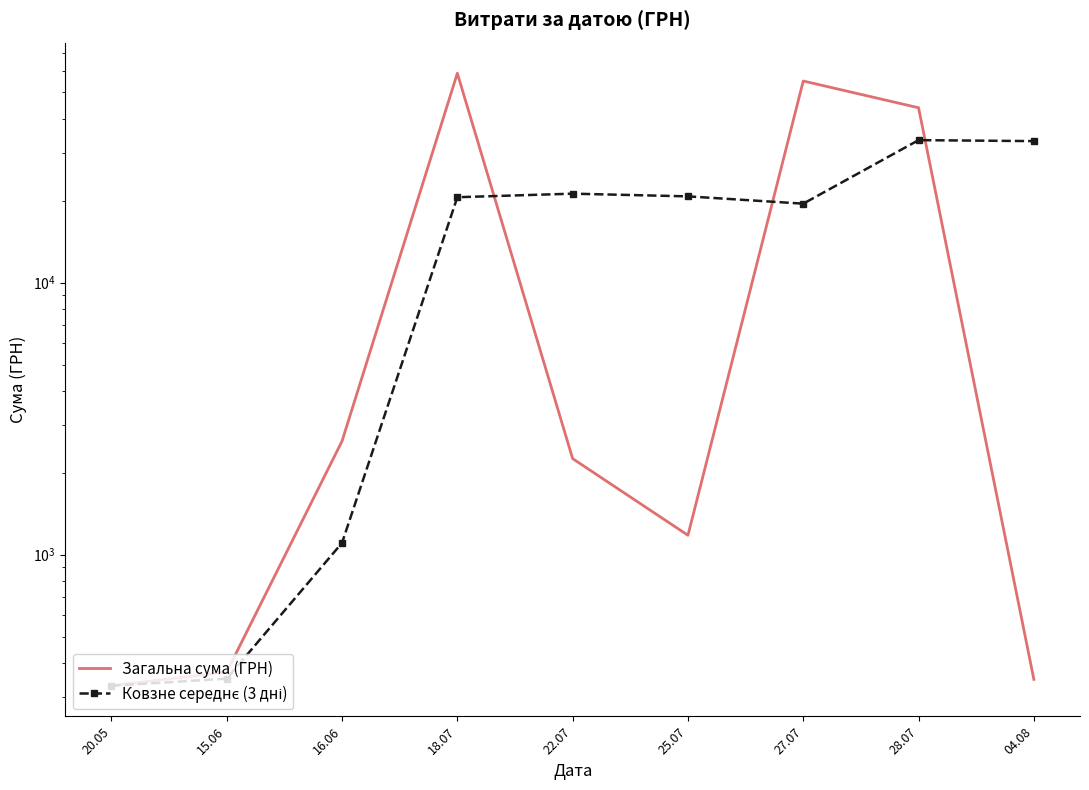

Is the value of Ковзне середнє (3 дні) at 15.06 greater than the value of Загальна сума (ГРН) at 15.06?

No